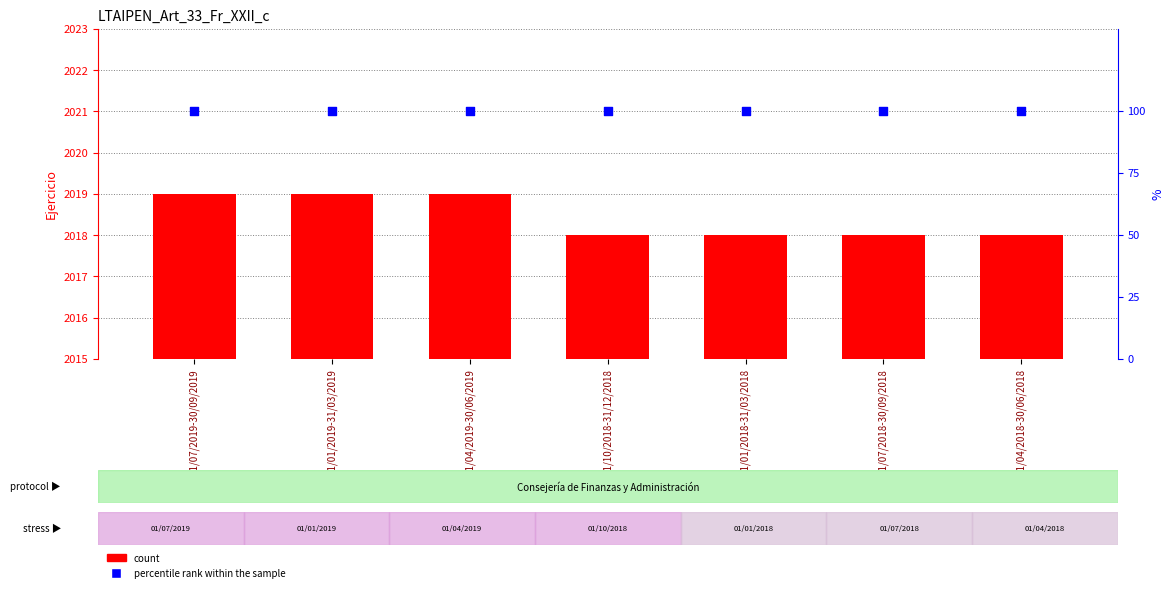

Which series has the widest spread of Y values?

count